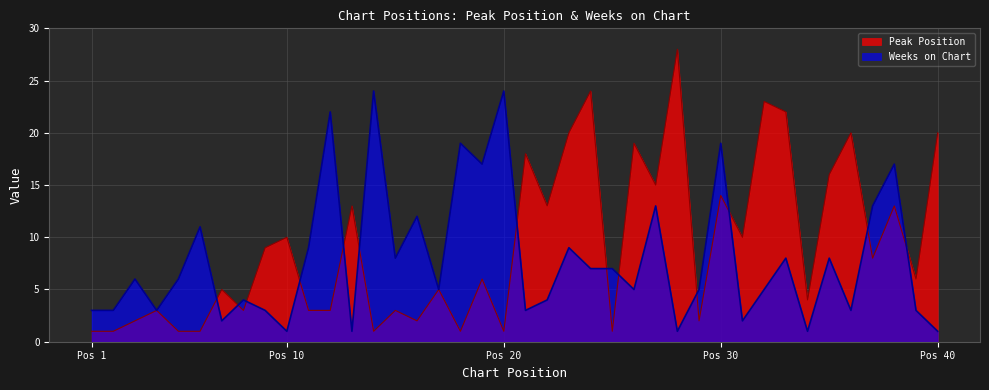

At which category is the sum across all series the highest?

Pos 30